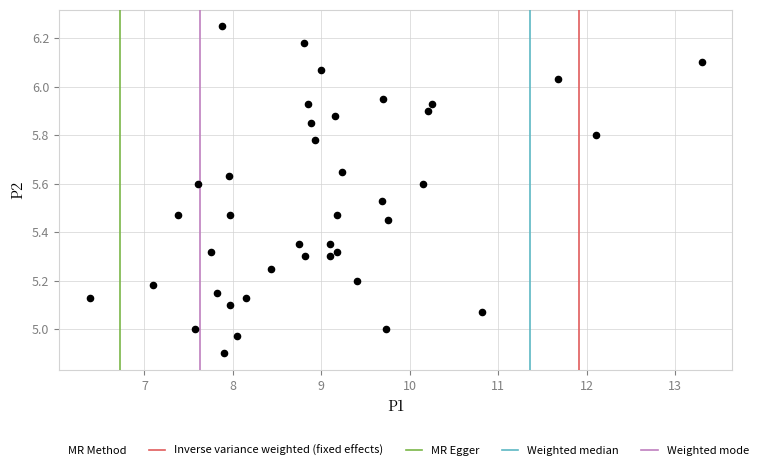

What is the range of X values (max minus min)?

6.9